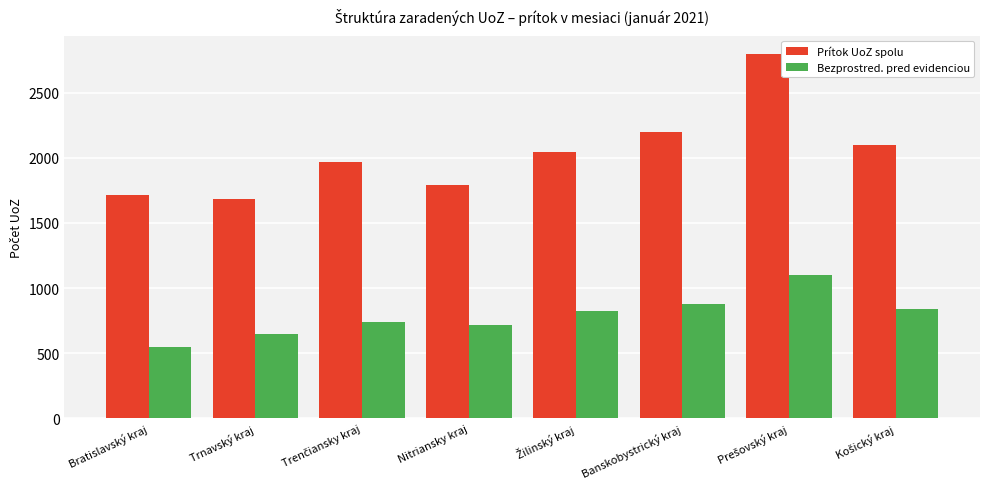

Which series has the largest range (max minus min)?

Prítok UoZ spolu